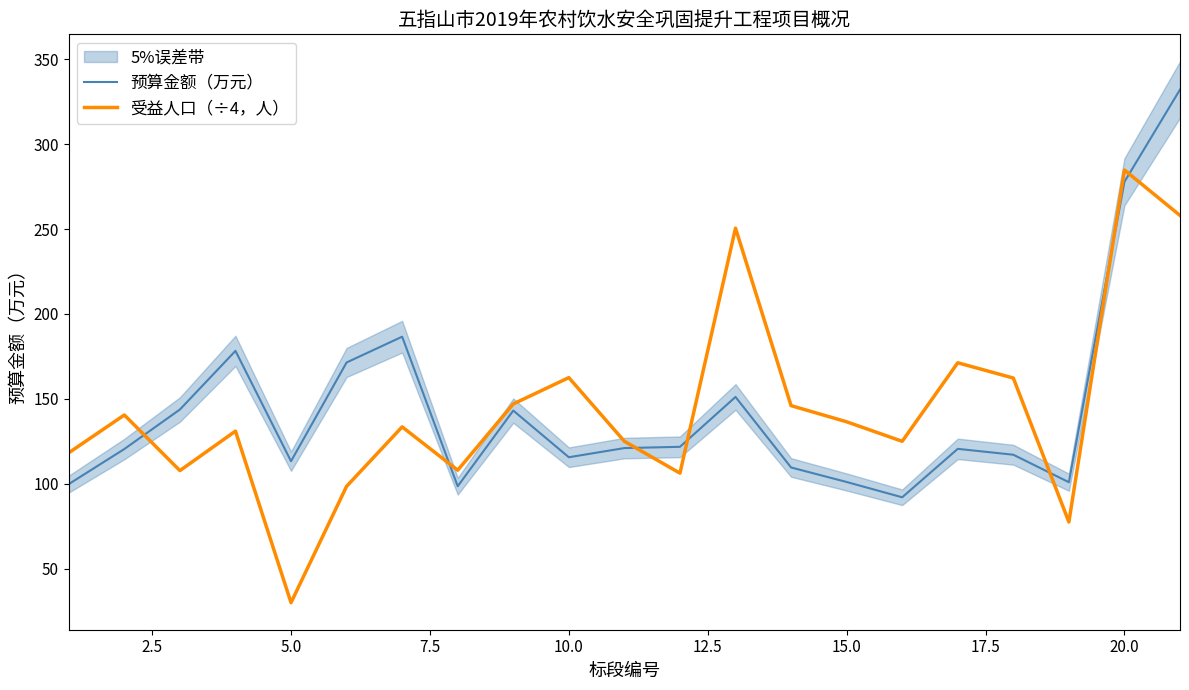

True or false: 预算金额（万元） and 受益人口（÷4，人） cross at least once.

True